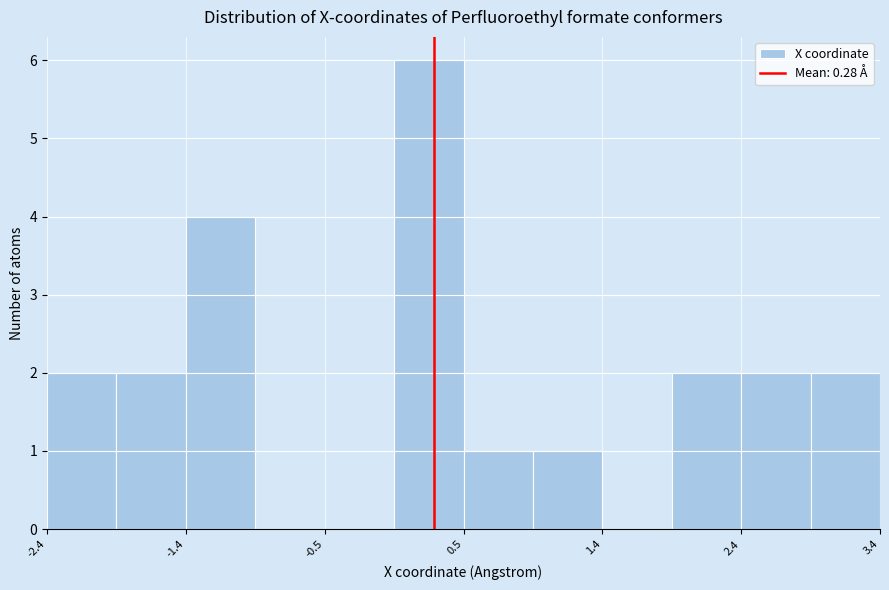

Which range on the x-axis has the tallest bar?

0.0 to 0.5